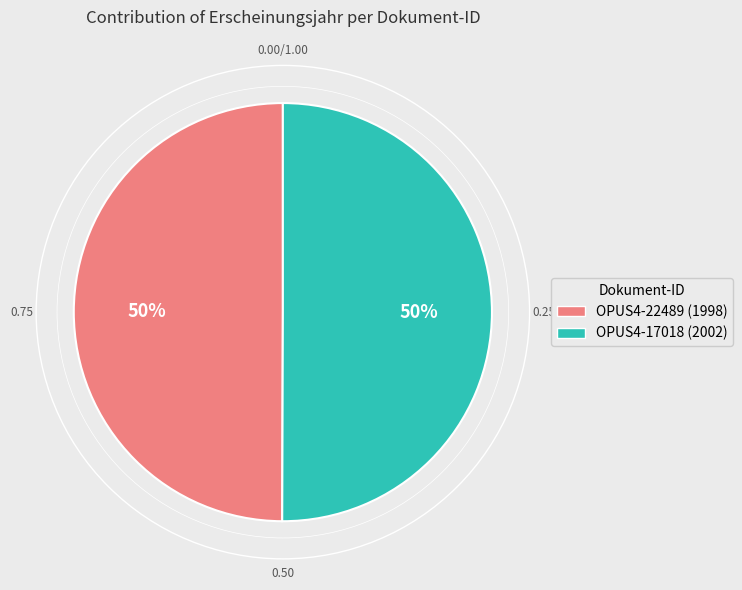

To the nearest percent, what percentage of the pie is OPUS4-22489?

50%